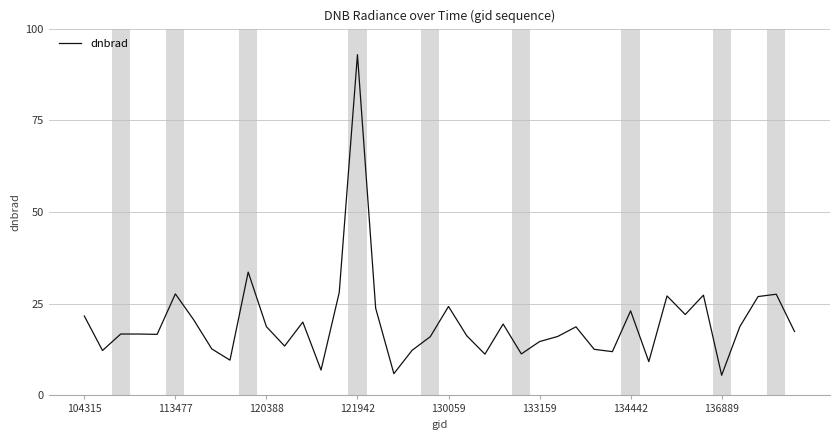

True or false: the data has more than 0 interior local peaks.

True